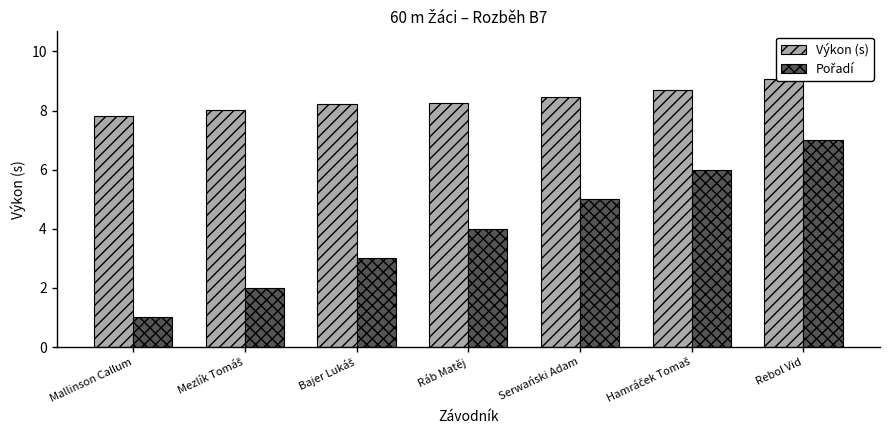

Which series has the widest spread of values?

Pořadí